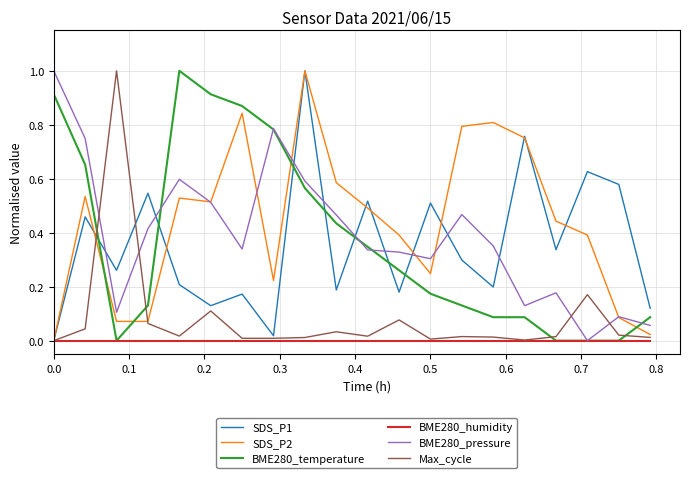

True or false: SDS_P1 and BME280_pressure cross at least once.

True